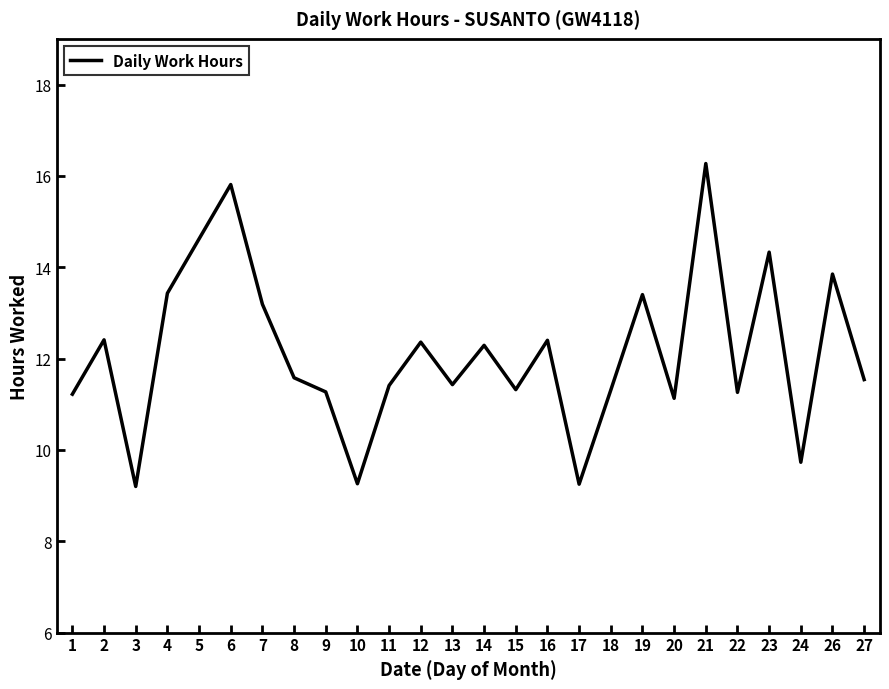

Read the value at 27.

11.5